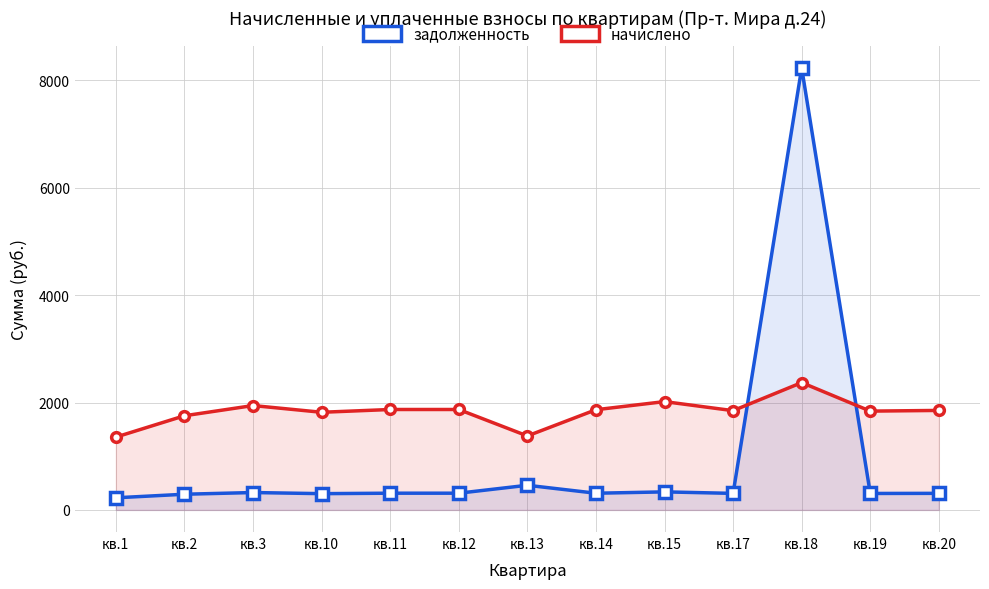

The value of начислено at кв.13 is 1378.1. True or false?

True